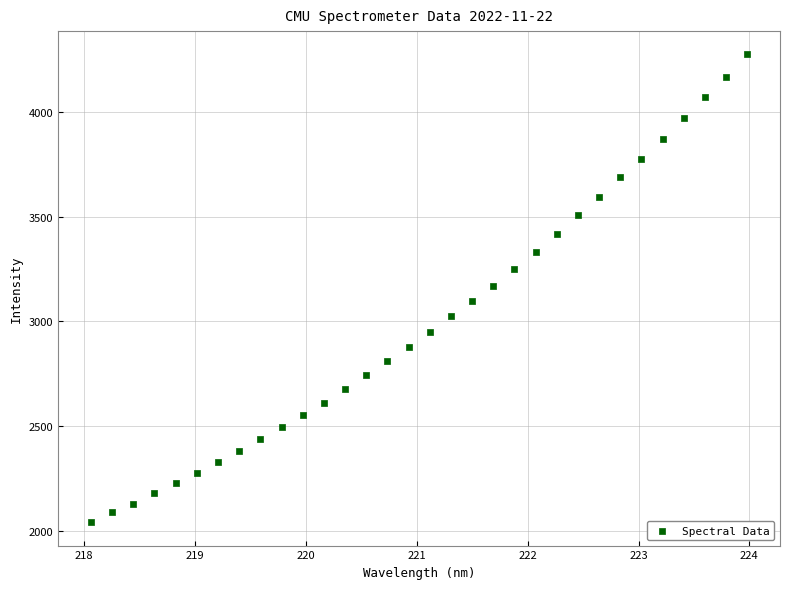

What is the range of X values (max minus min)?

5.9